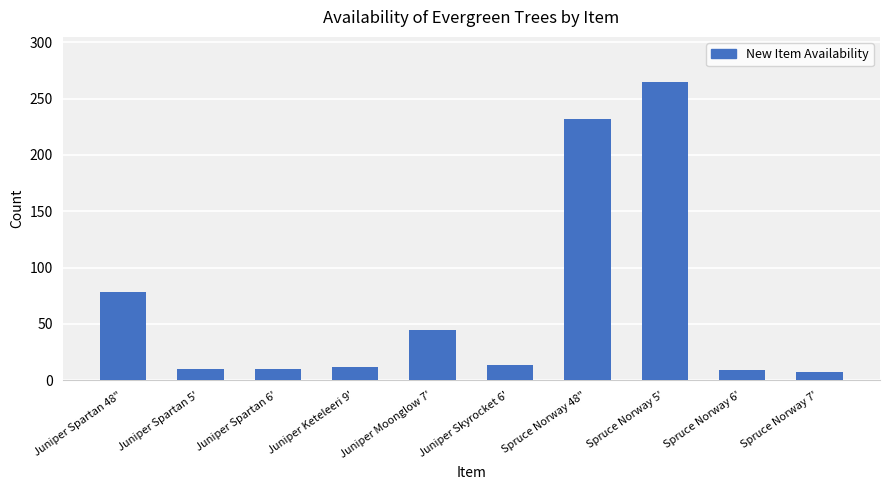

What is the sum of the values at Spruce Norway 7' and Juniper Skyrocket 6'?

21